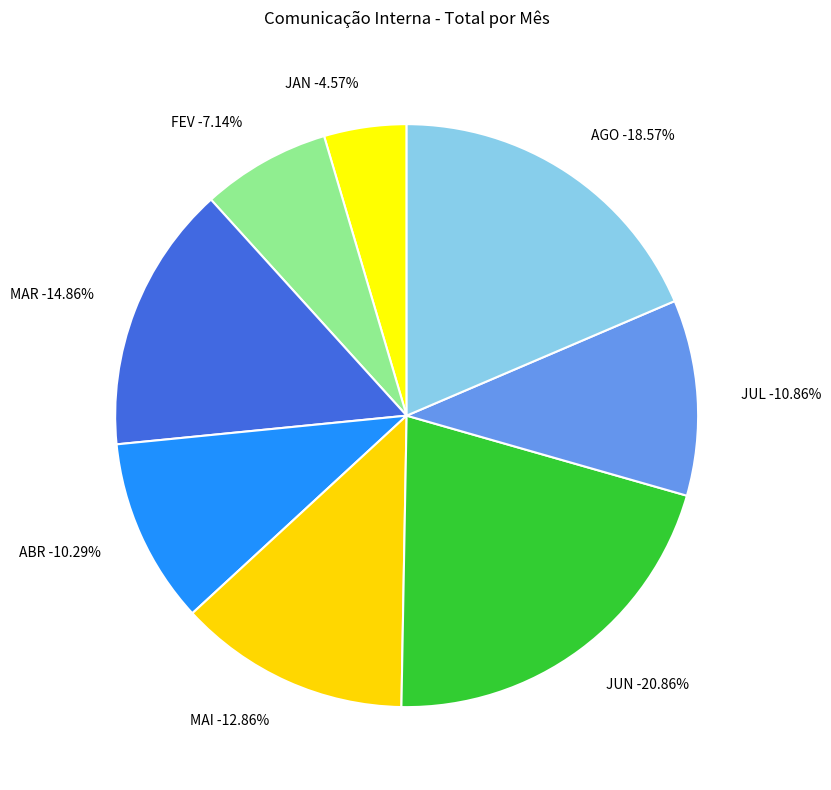

To the nearest percent, what percentage of the pie is ABR?

10%